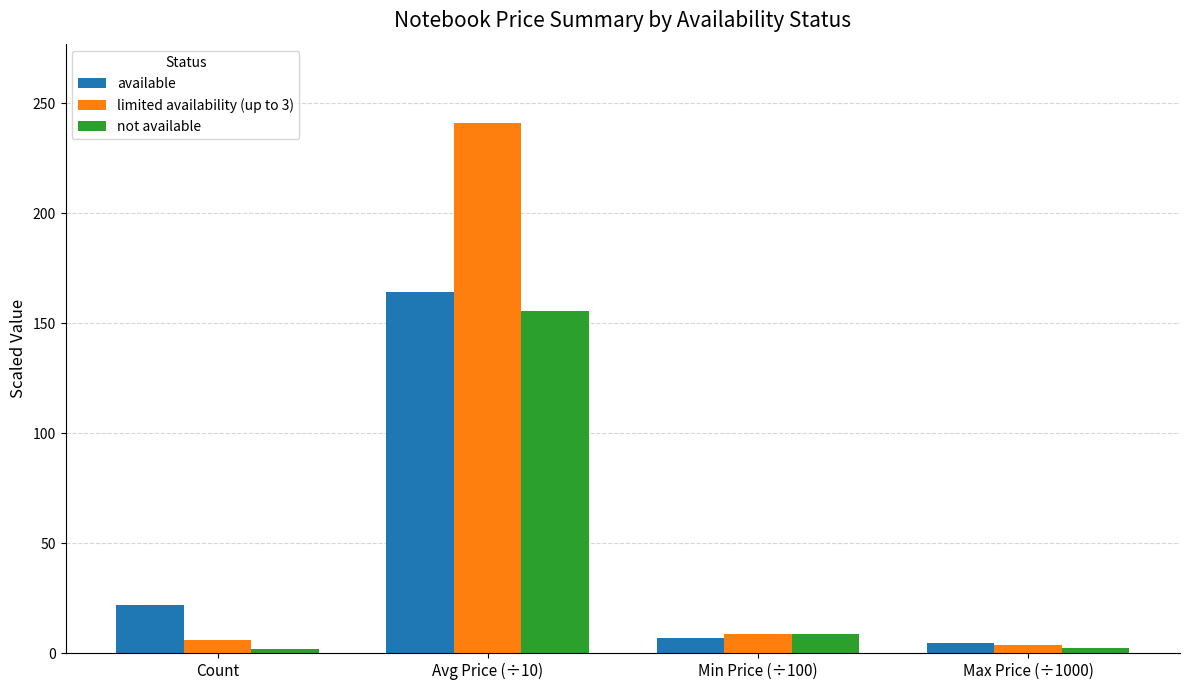

List the series in order of their overall mean, highest first.

limited availability (up to 3), available, not available